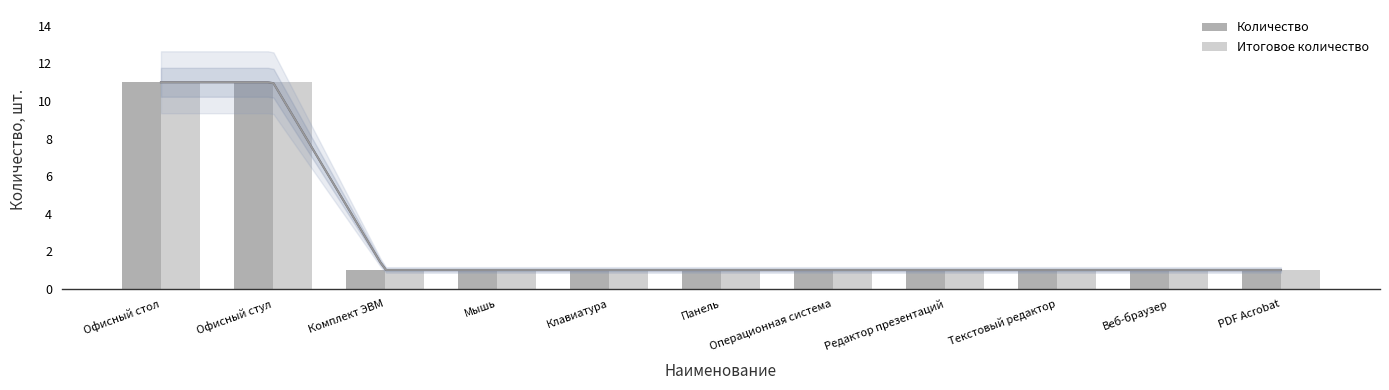

What is the sum of the Итоговое количество values at Офисный стол and Редактор презентаций?

12